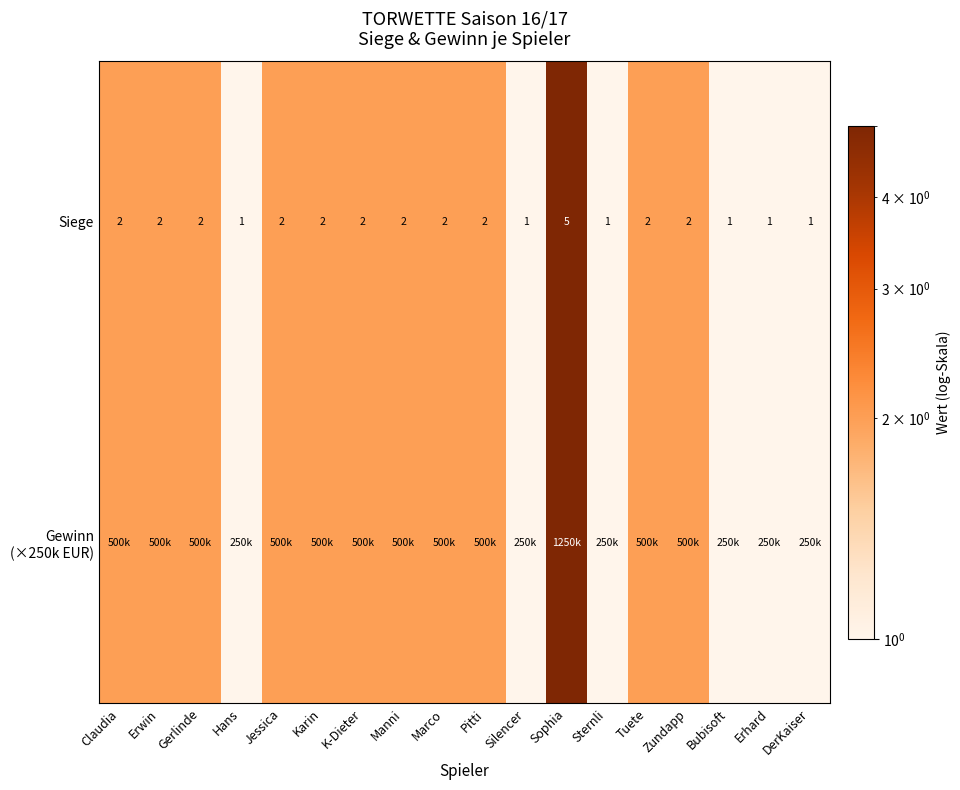

Is it true that Siege equals 2 at Hans?

False